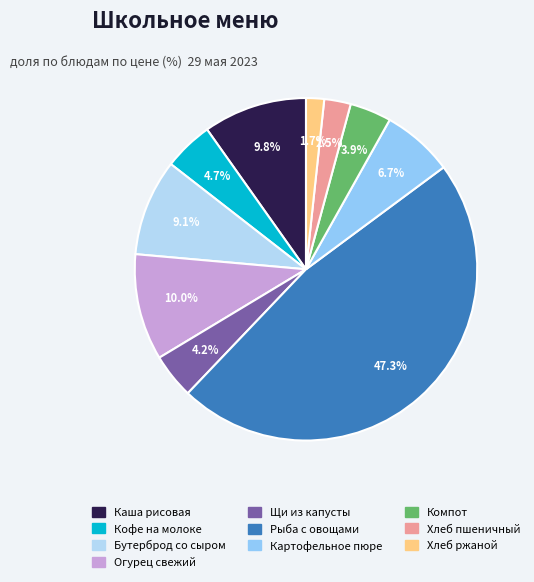

Rank the categories by value from highest to lowest.

Рыба с овощами, Огурец свежий, Каша рисовая с маслом, Бутерброд со сыром, Картофельное пюре, Кофе на молоке, Щи из свежей капусты, Компот из яблок, Хлеб пшеничный, Хлеб ржаной